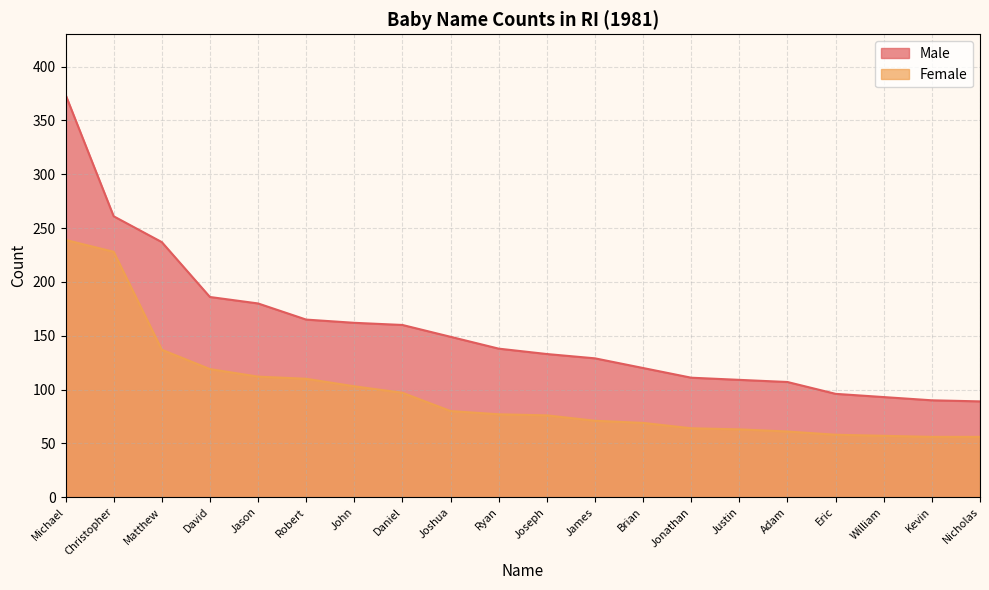

What are all the series names shown in the legend?

Male, Female